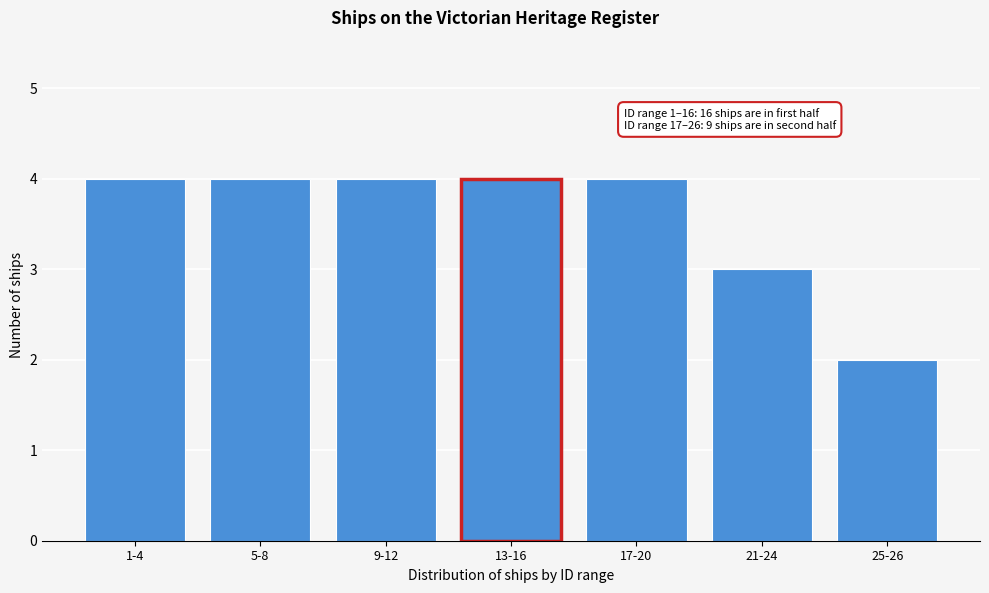

Reading right to left, transcribe all the data shown in this chart.

25-26=2	21-24=3	17-20=4	13-16=4	9-12=4	5-8=4	1-4=4